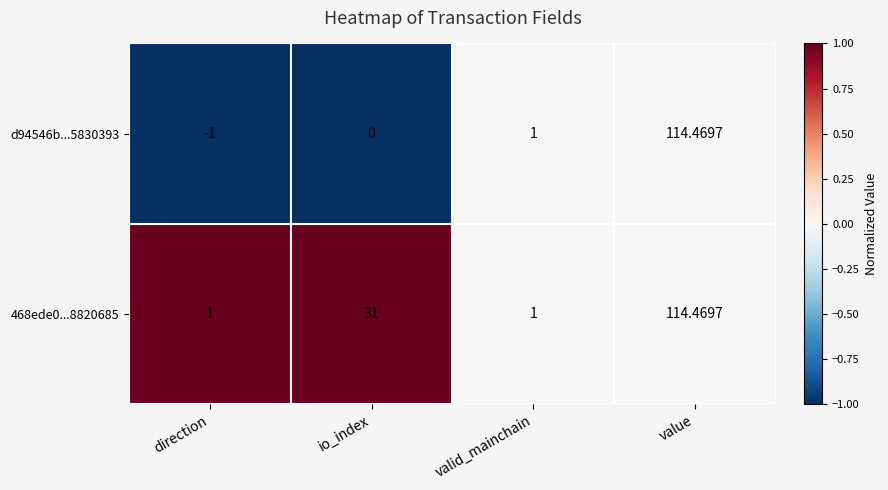

Is the value of 468ede0...8820685 at direction greater than the value of d94546b...5830393 at direction?

Yes